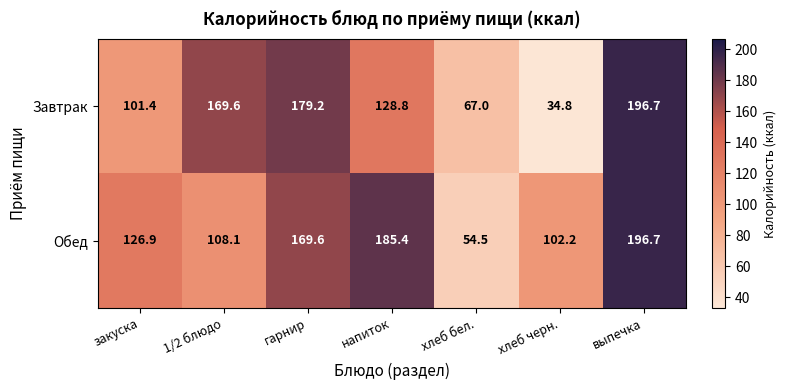

What is the sum of the Обед values at напиток and гарнир?

355.0